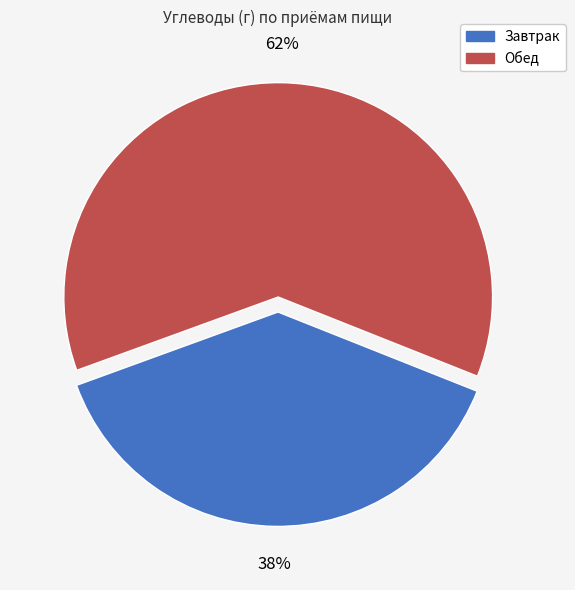

Combined, do Обед and Завтрак account for over 50%?

Yes